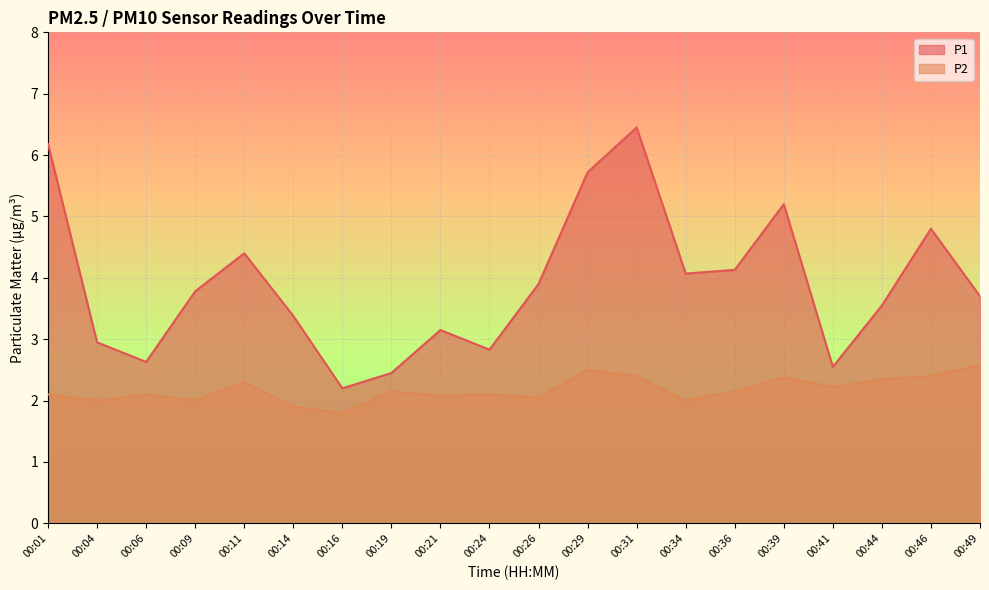

How many lines are shown in the chart?

2